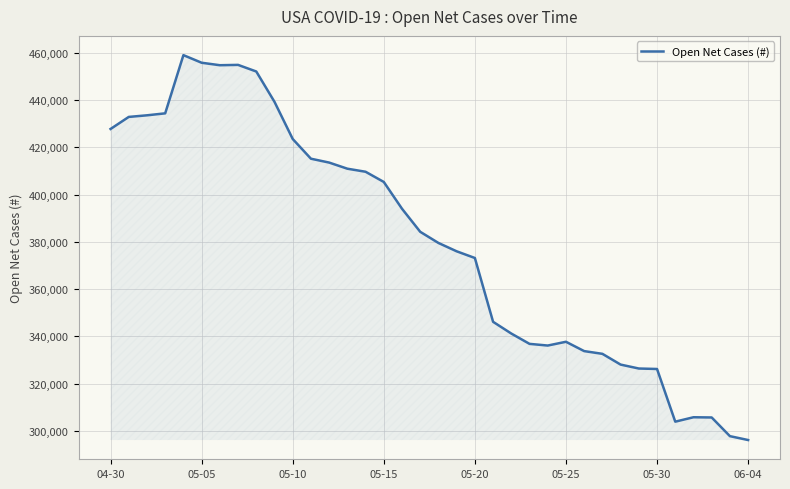

What is the greatest value displayed?

458962